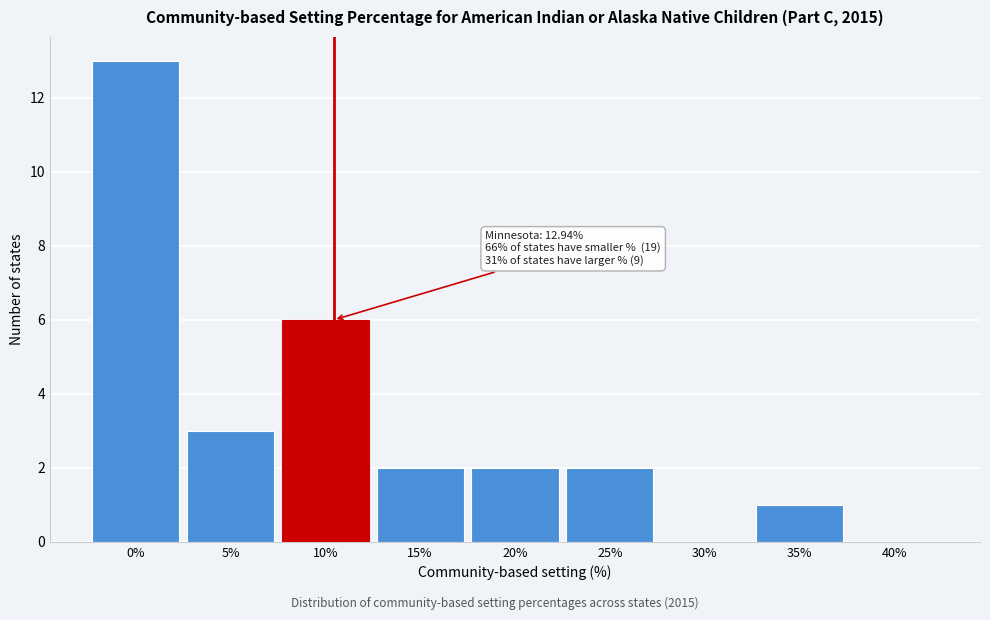

Reading left to right, extract all data points from this chart.

0%=13	5%=3	10%=6	15%=2	20%=2	25%=2	30%=0	35%=1	40%=0